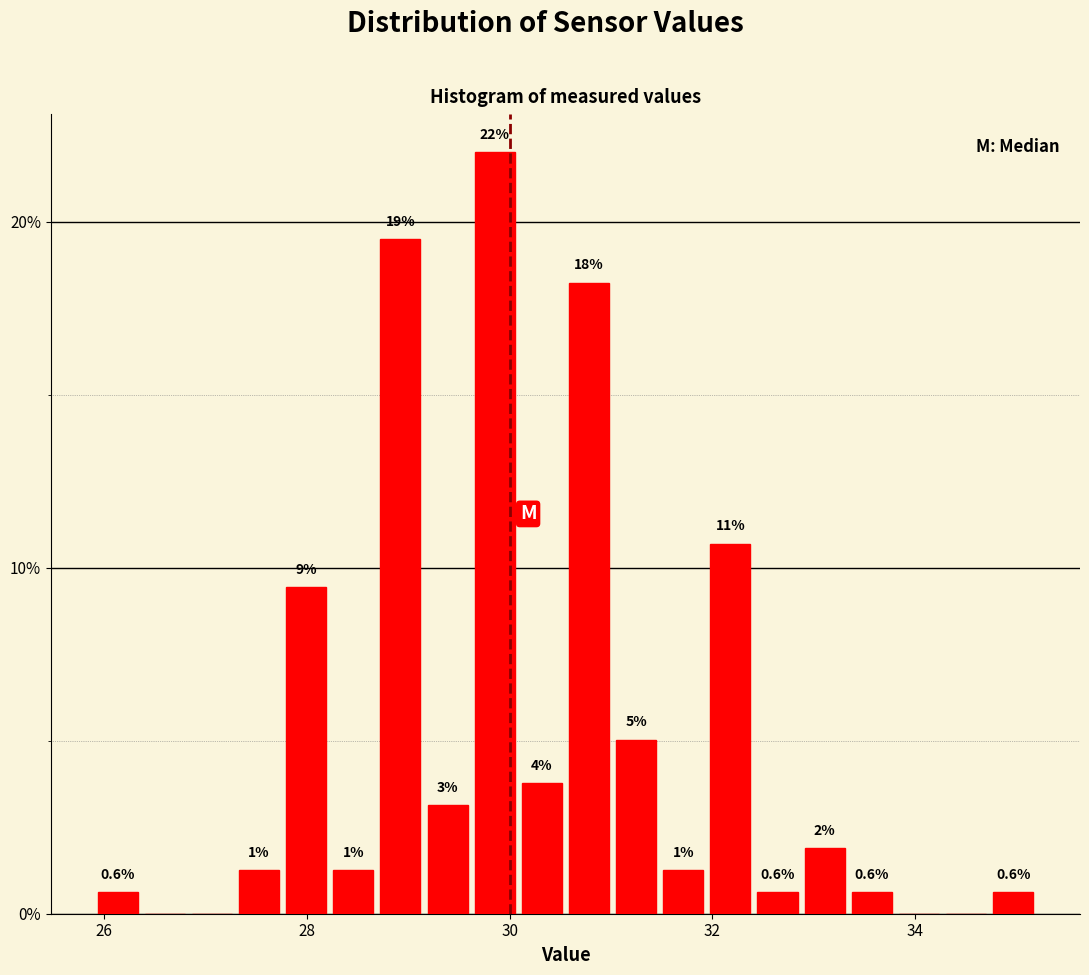

Read against the x-axis, roughly where is the centre of the tallest bar?

29.8